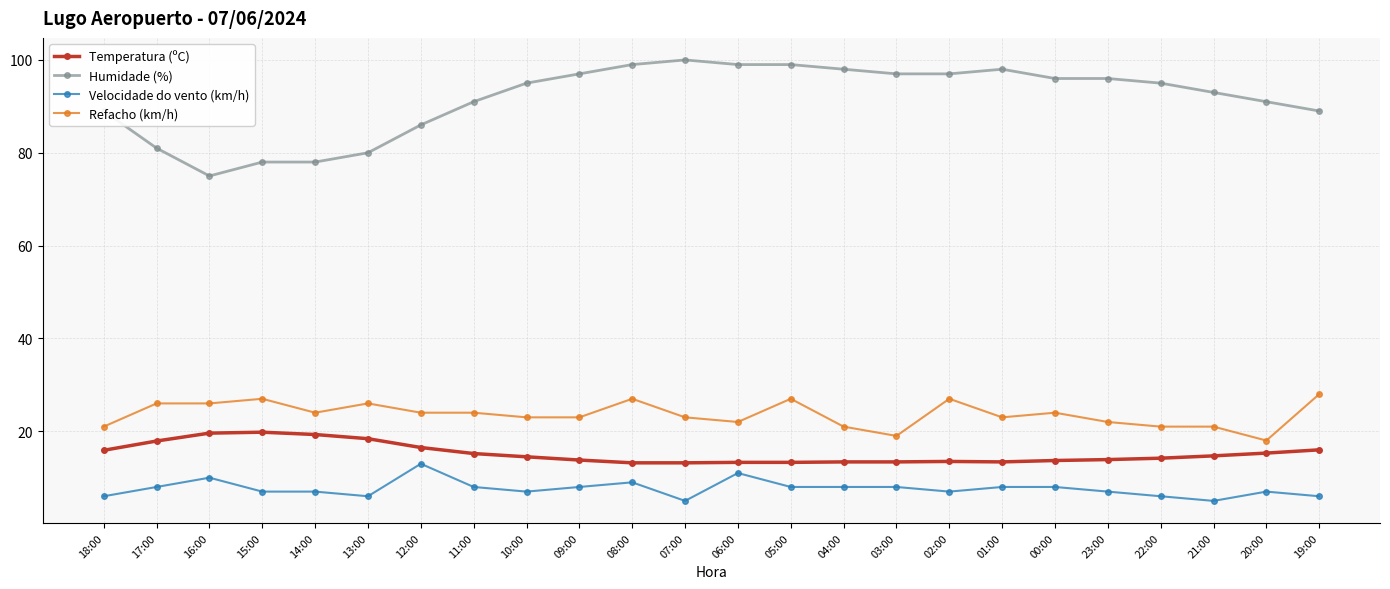

Rank the series by their maximum value, from highest to lowest.

Humidade (%), Refacho (km/h), Temperatura (ºC), Velocidade do vento (km/h)